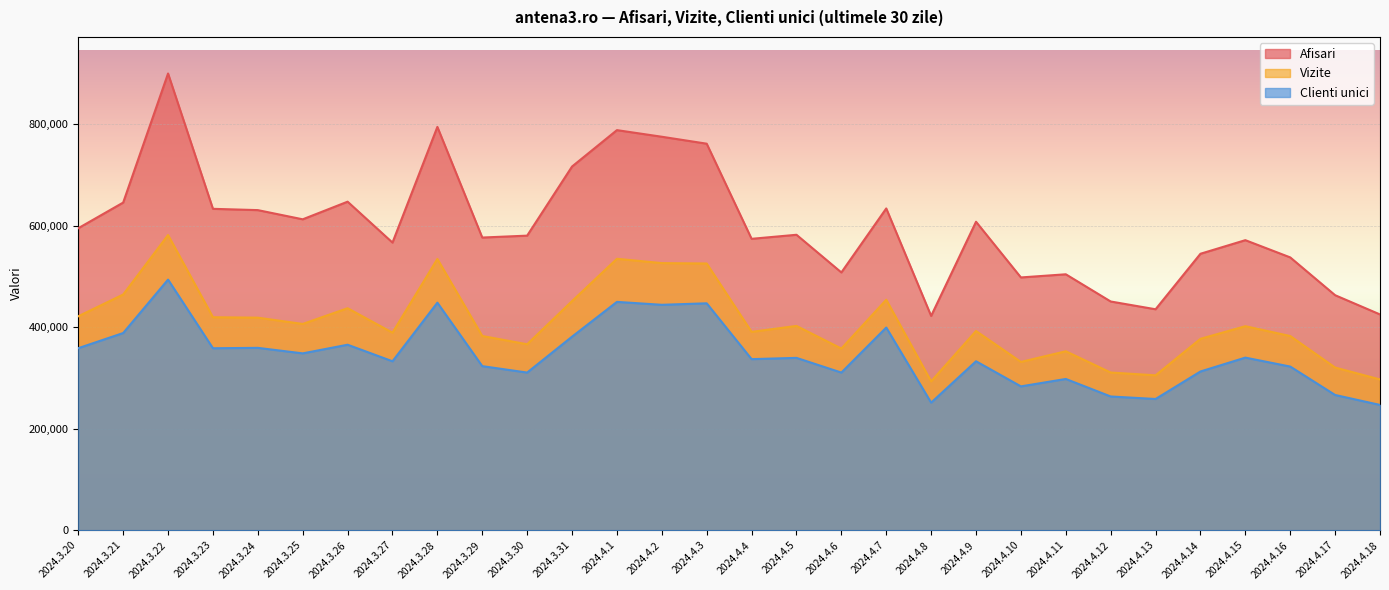

Which series has the largest range (max minus min)?

Afisari